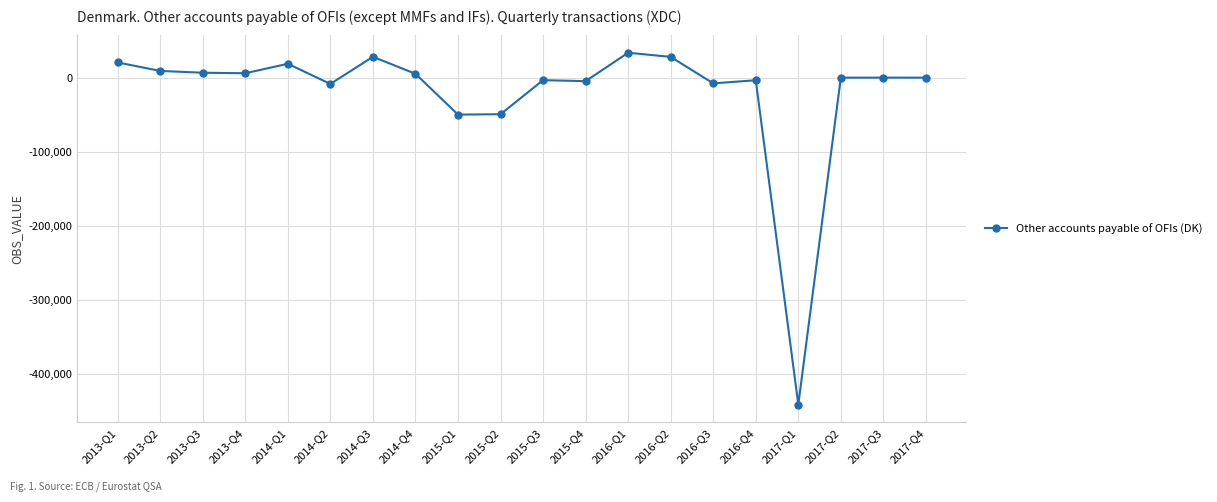

At which label does the data first exceed 15?

2013-Q1